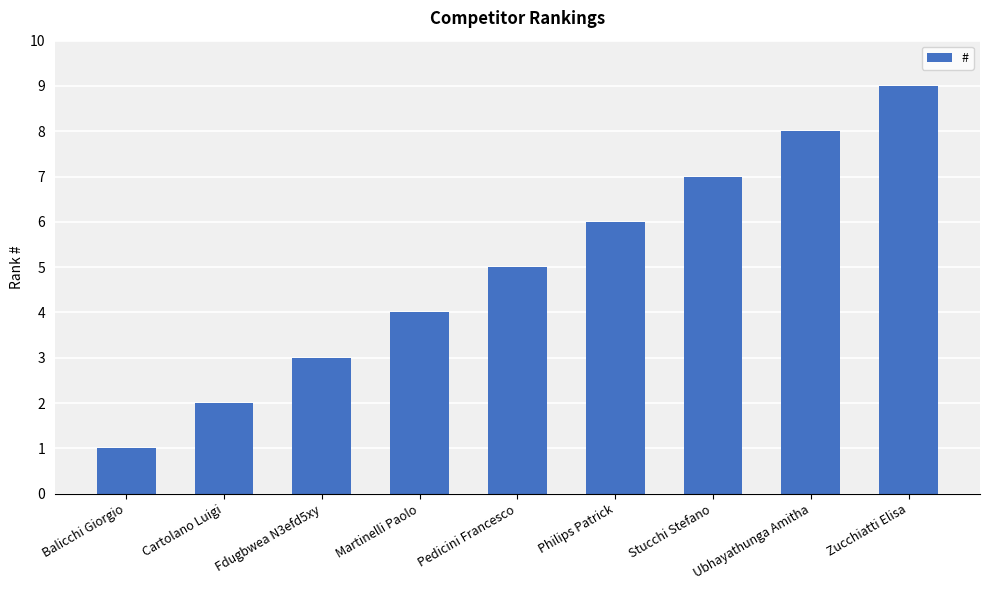

Which label corresponds to the largest value in the chart?

Zucchiatti Elisa